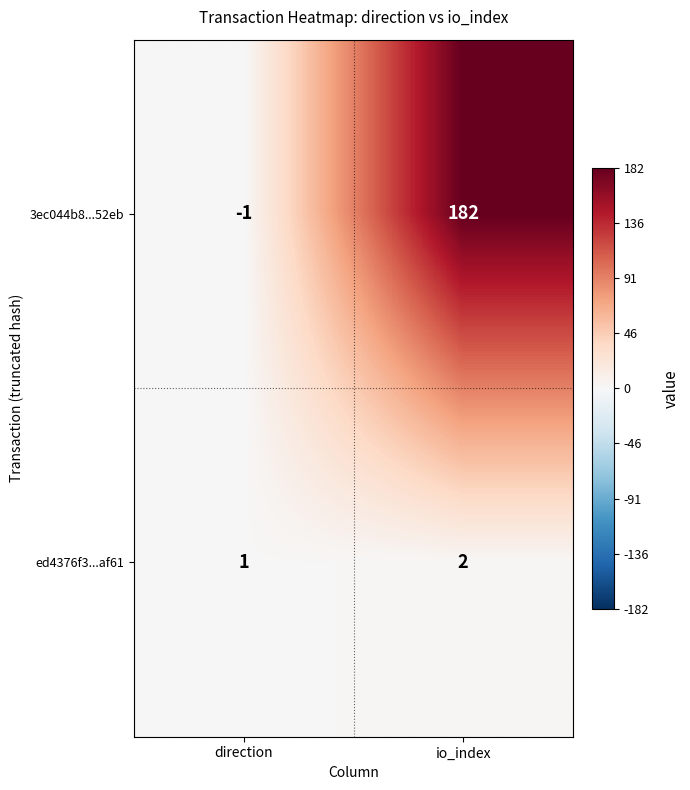

What is the sum of all ed4376f3...af61 values?

3